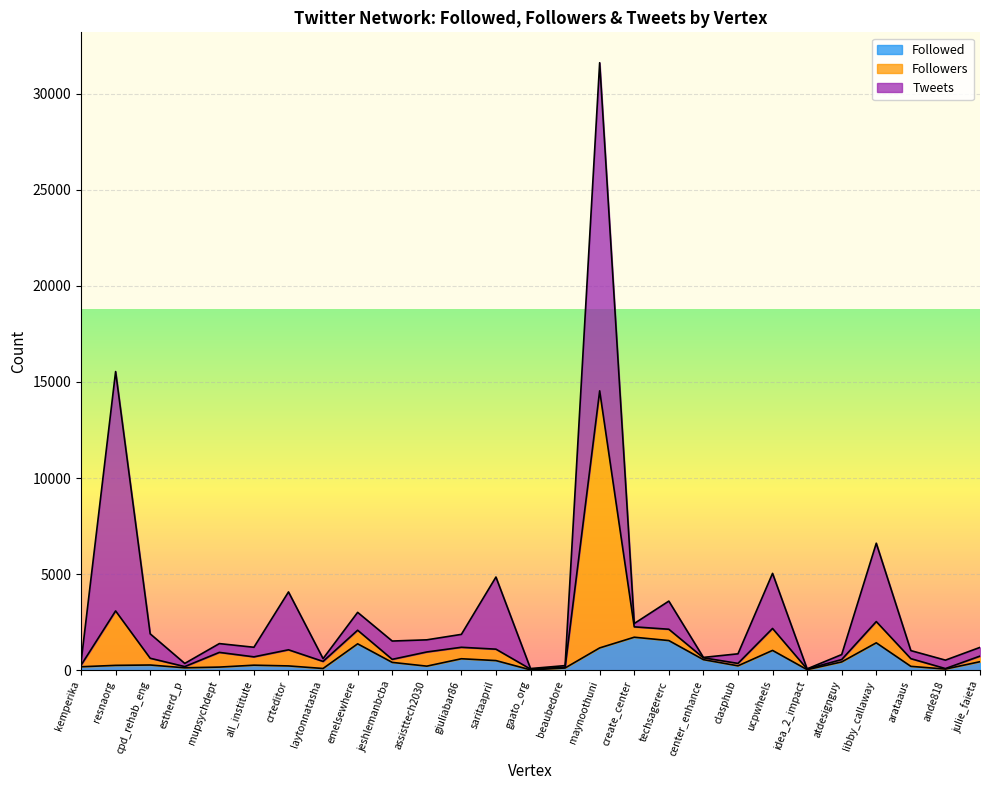

At which category is the sum across all series the highest?

maynoothuni